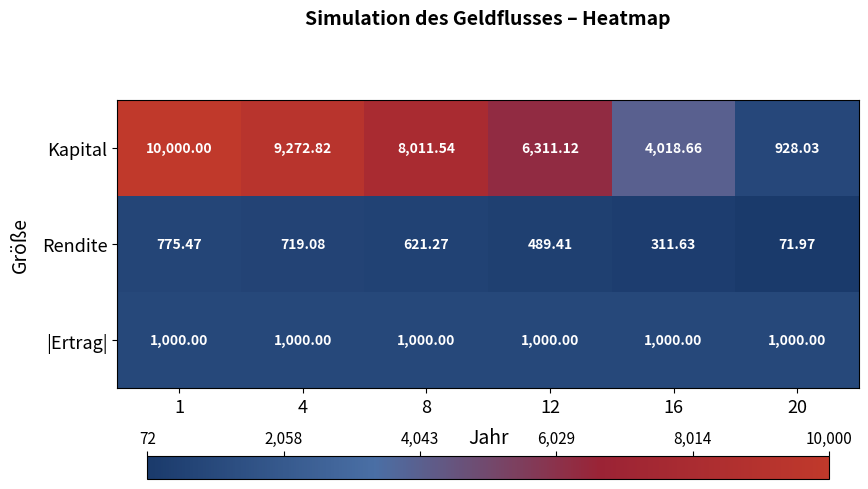

How many data points in Rendite are above 621?

3